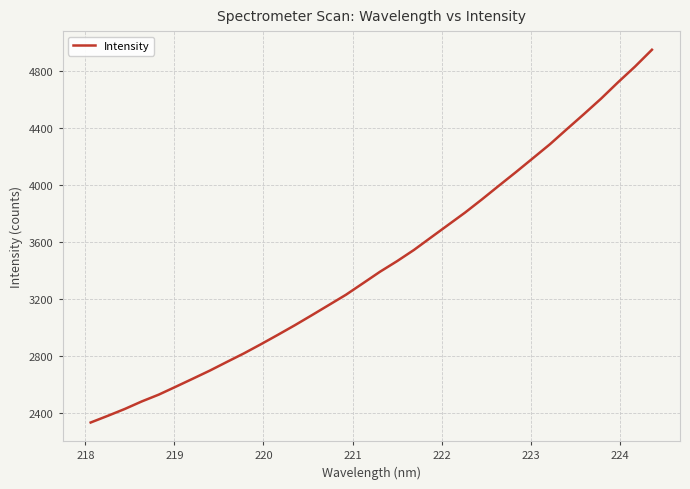

What is the smallest value displayed?

2335.6